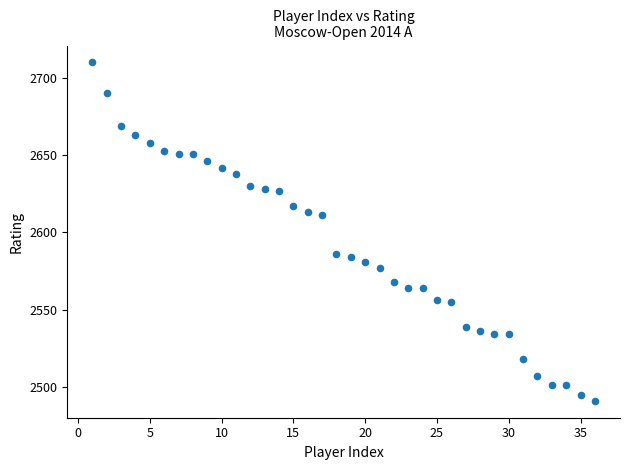

What is the range of X values (max minus min)?

35